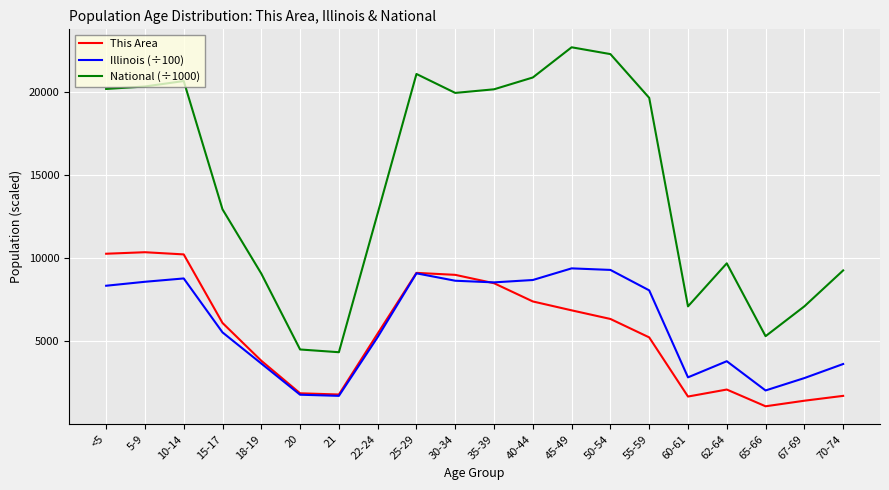

True or false: Illinois (÷100) has a value of 8355.8 at <5.

True